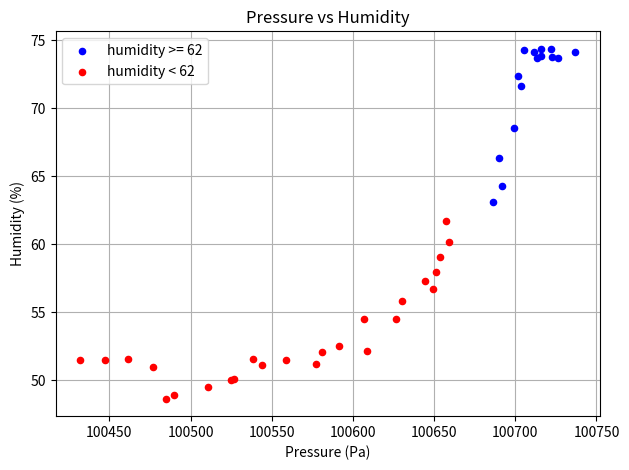

Which series has the widest spread of Y values?

humidity < 62